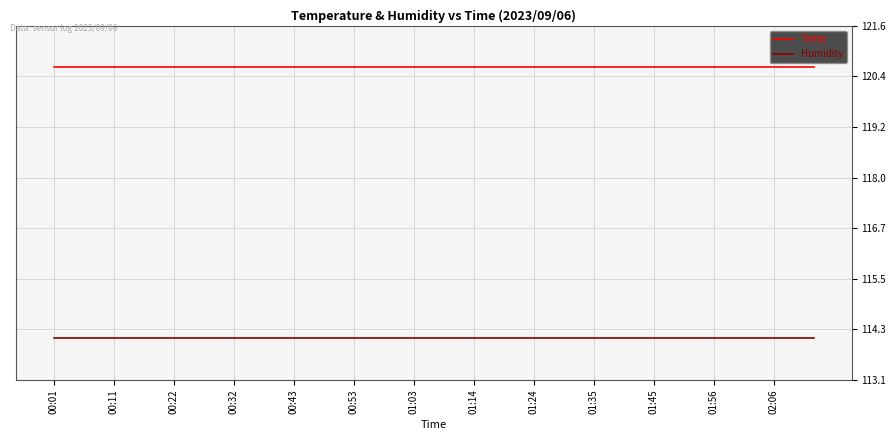

Reading left to right, extract all data points from this chart.

Temp: 120.6	120.6	120.6	120.6	120.6	120.6	120.6	120.6	120.6	120.6	120.6	120.6	120.6	120.6	120.6	120.6	120.6	120.6	120.6	120.6	120.6	120.6	120.6	120.6	120.6	120.6	120.6	120.6	120.6	120.6	120.6	120.6	120.6	120.6	120.6	120.6	120.6	120.6	120.6
Humidity: 114.1	114.1	114.1	114.1	114.1	114.1	114.1	114.1	114.1	114.1	114.1	114.1	114.1	114.1	114.1	114.1	114.1	114.1	114.1	114.1	114.1	114.1	114.1	114.1	114.1	114.1	114.1	114.1	114.1	114.1	114.1	114.1	114.1	114.1	114.1	114.1	114.1	114.1	114.1